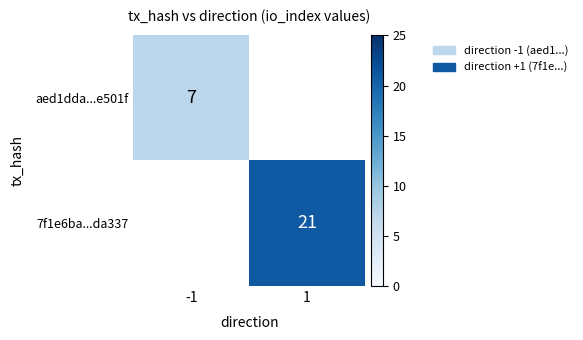

What is the greatest value displayed?

21.0